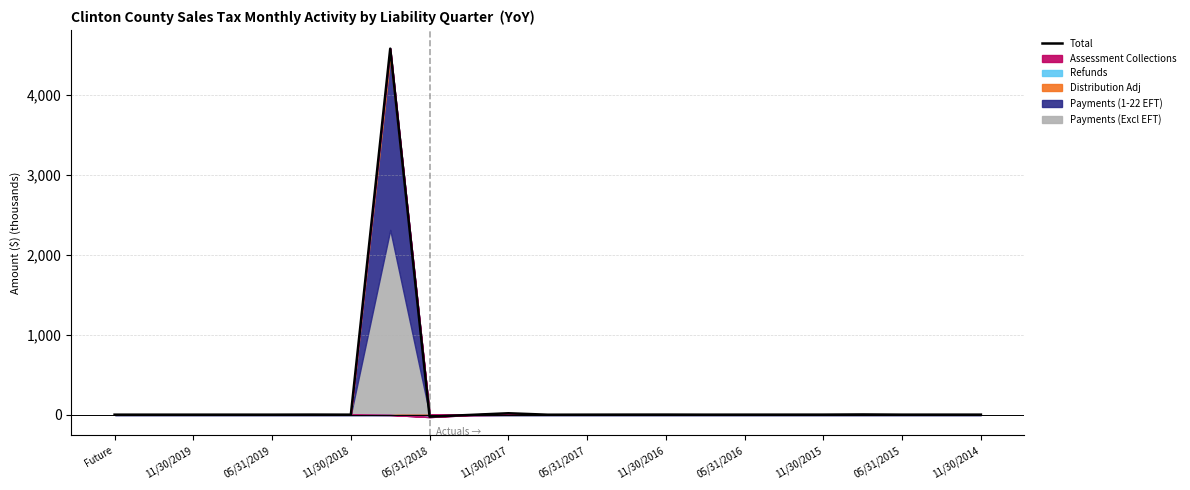

True or false: Total has a value of 0.0 at Future.

True